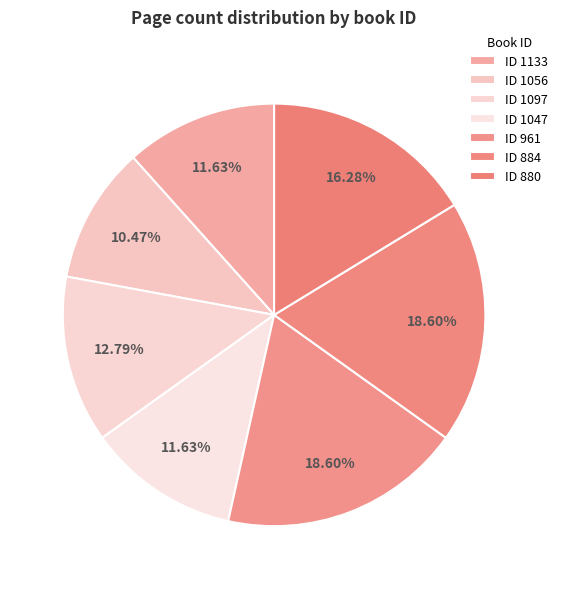

How many slices are in this pie chart?

7